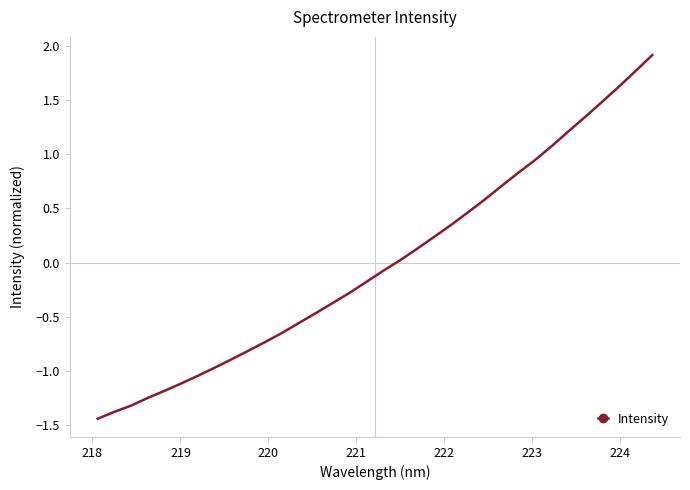

What is the difference between the maximum and minimum values?

3.4